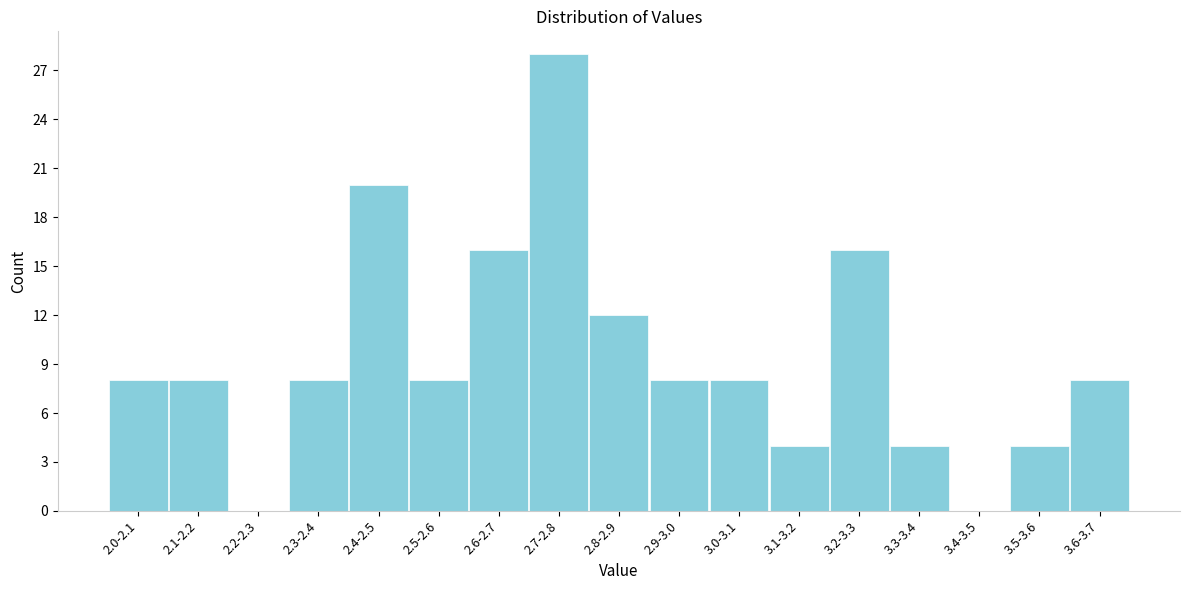

Reading left to right, what are all the values shown in this chart?

2.0-2.1=8	2.1-2.2=8	2.2-2.3=0	2.3-2.4=8	2.4-2.5=20	2.5-2.6=8	2.6-2.7=16	2.7-2.8=28	2.8-2.9=12	2.9-3.0=8	3.0-3.1=8	3.1-3.2=4	3.2-3.3=16	3.3-3.4=4	3.4-3.5=0	3.5-3.6=4	3.6-3.7=8